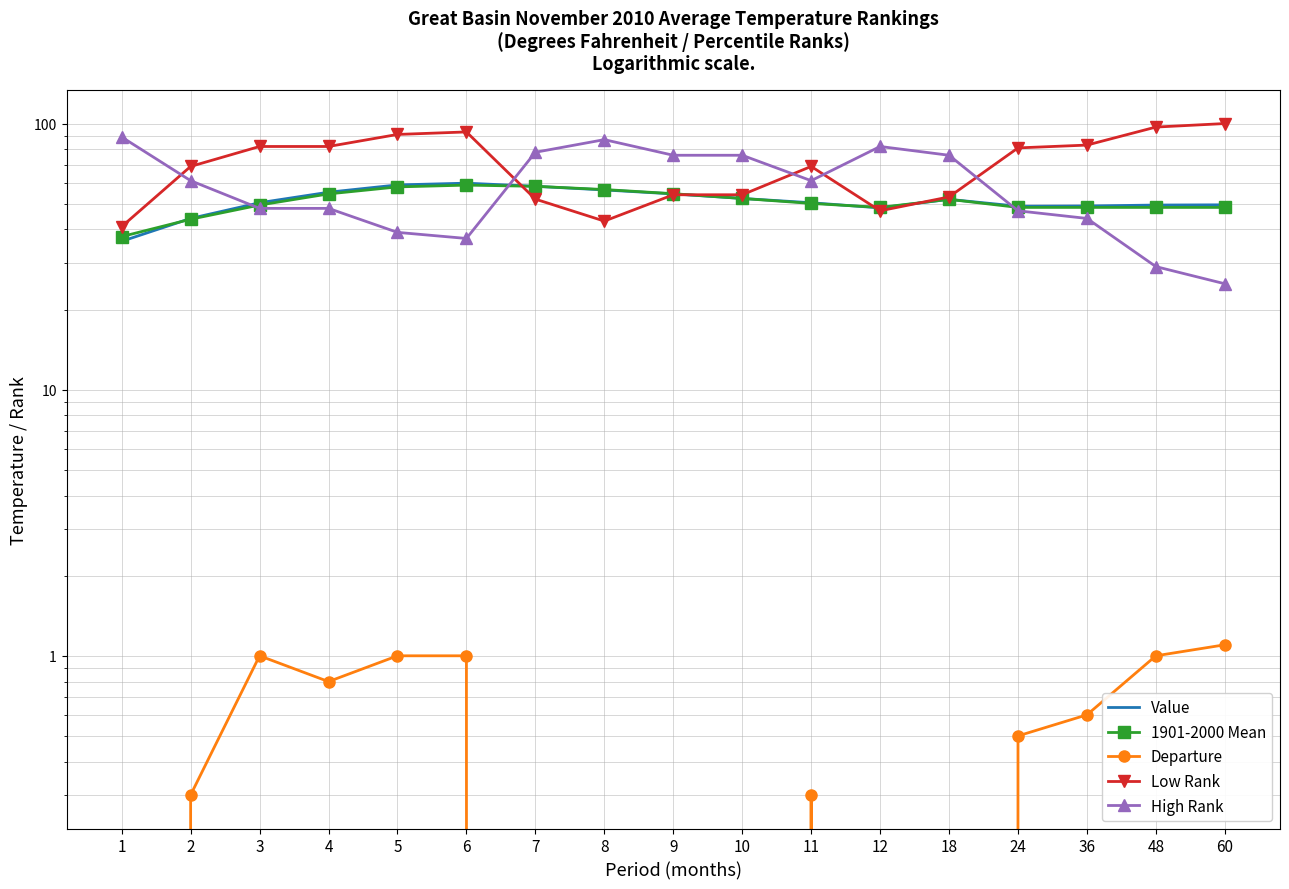

At which category is the sum across all series the highest?

6